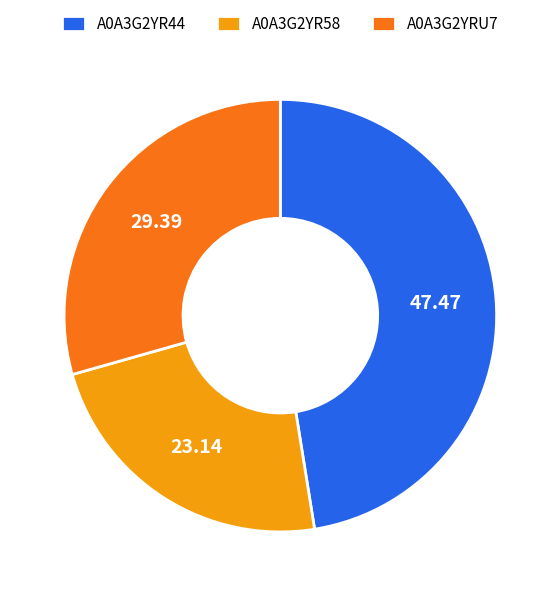

Does A0A3G2YRU7 account for over 50% of the chart?

No